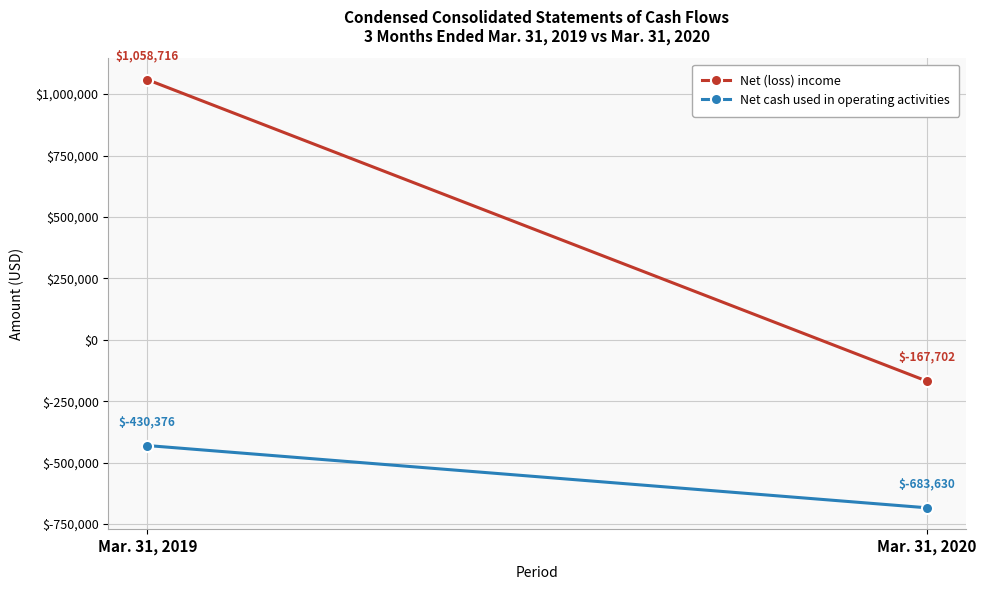

What is the difference between the highest and lowest values at Mar. 31, 2019?

1489092